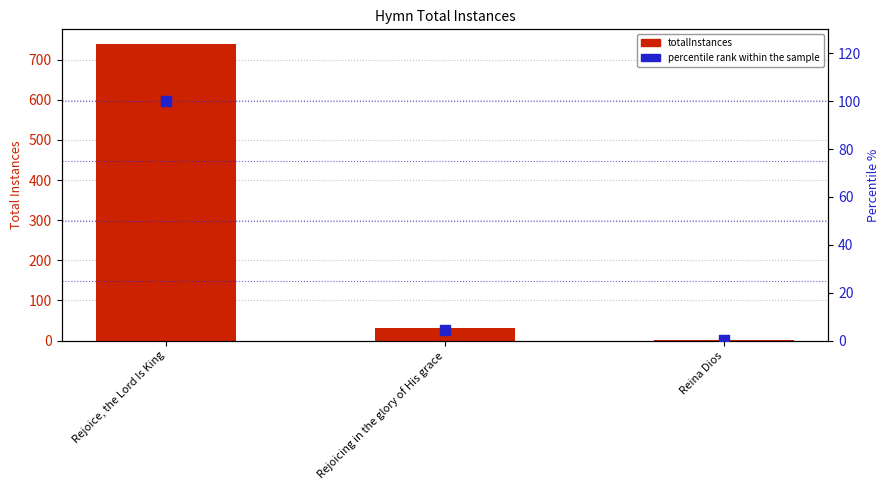

At which category is the sum across all series the highest?

Rejoice, the Lord Is King